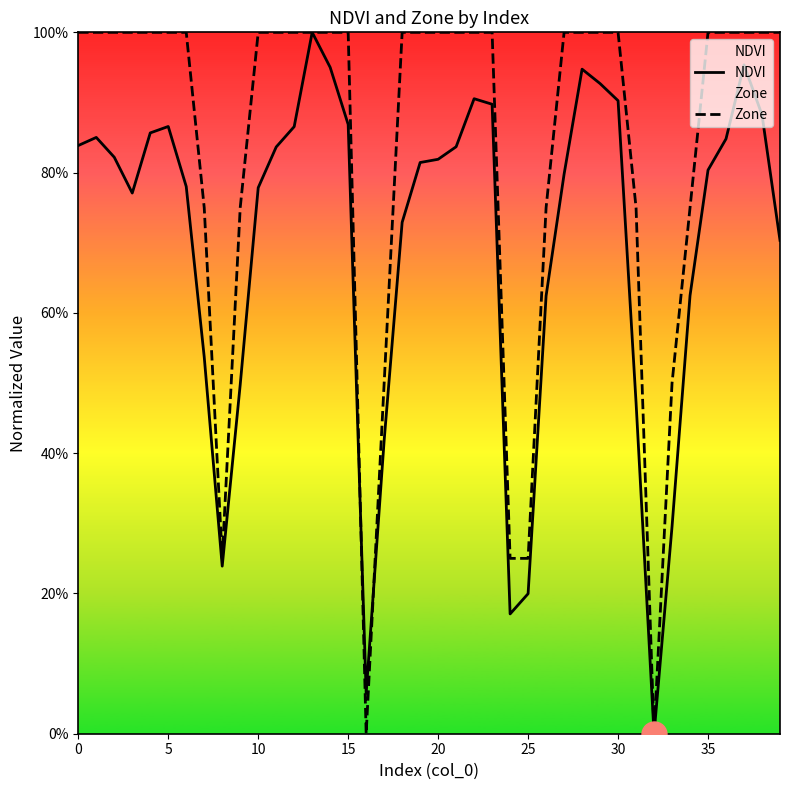

What is the label of the 22nd point from the left?

21